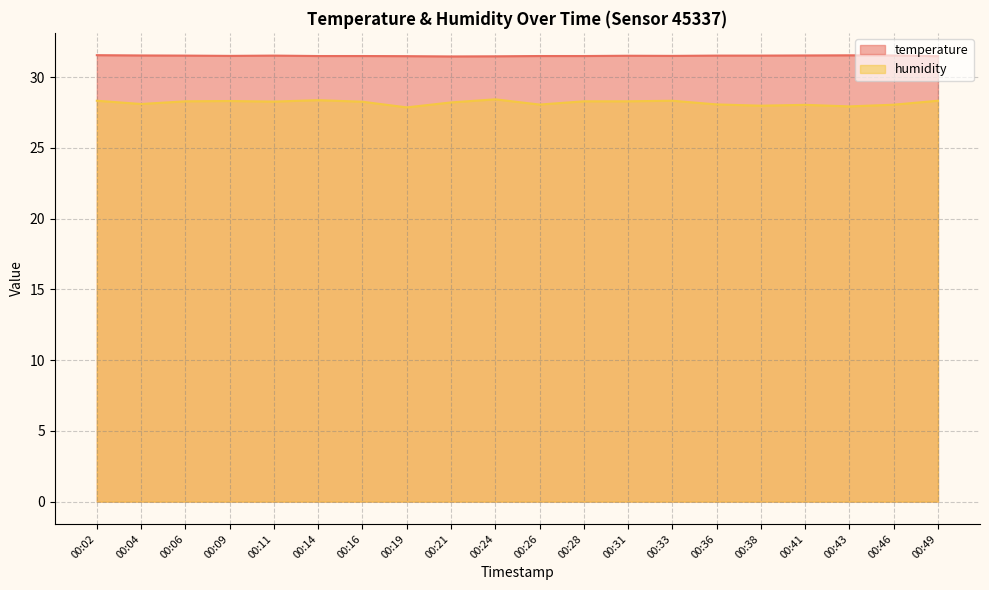

What is the sum of all temperature values?

630.1